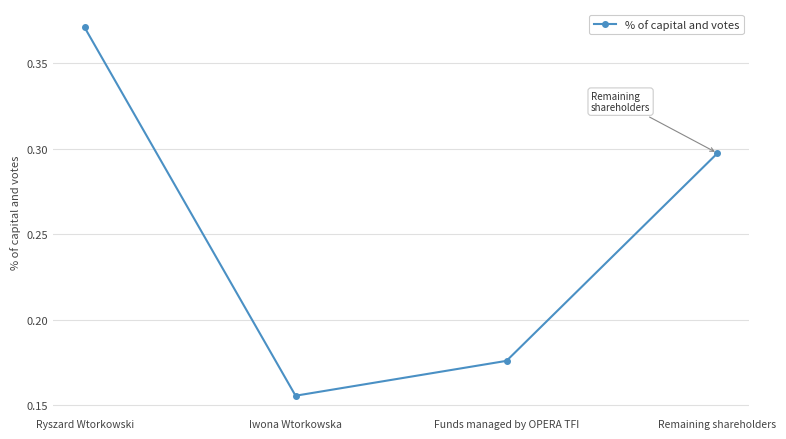

How many interior local valleys (lower than both neighbors) does the data have?

1